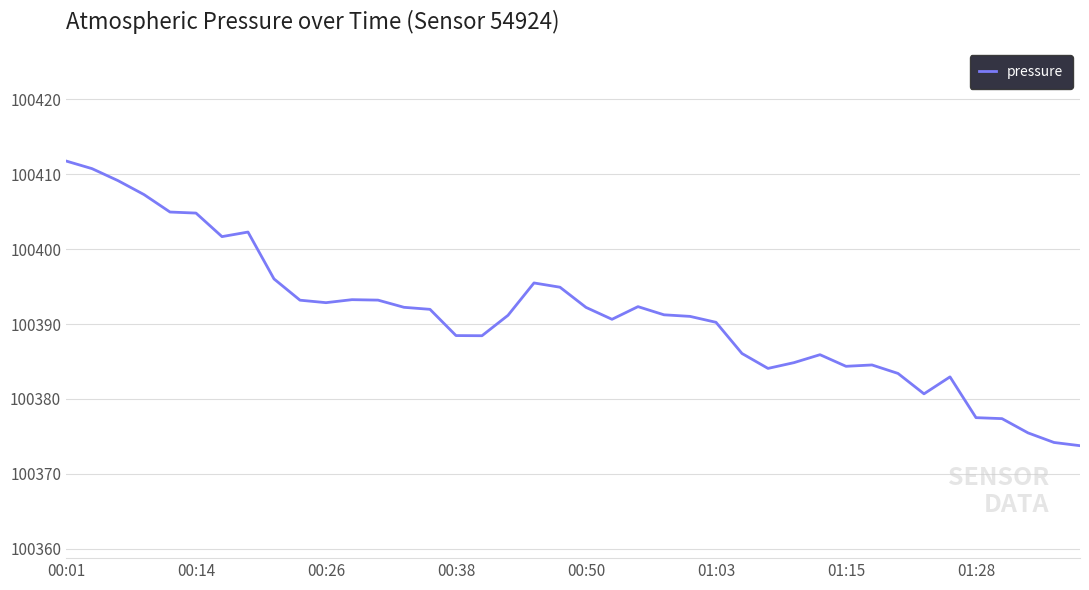

What is the maximum value shown in the chart?

100411.8